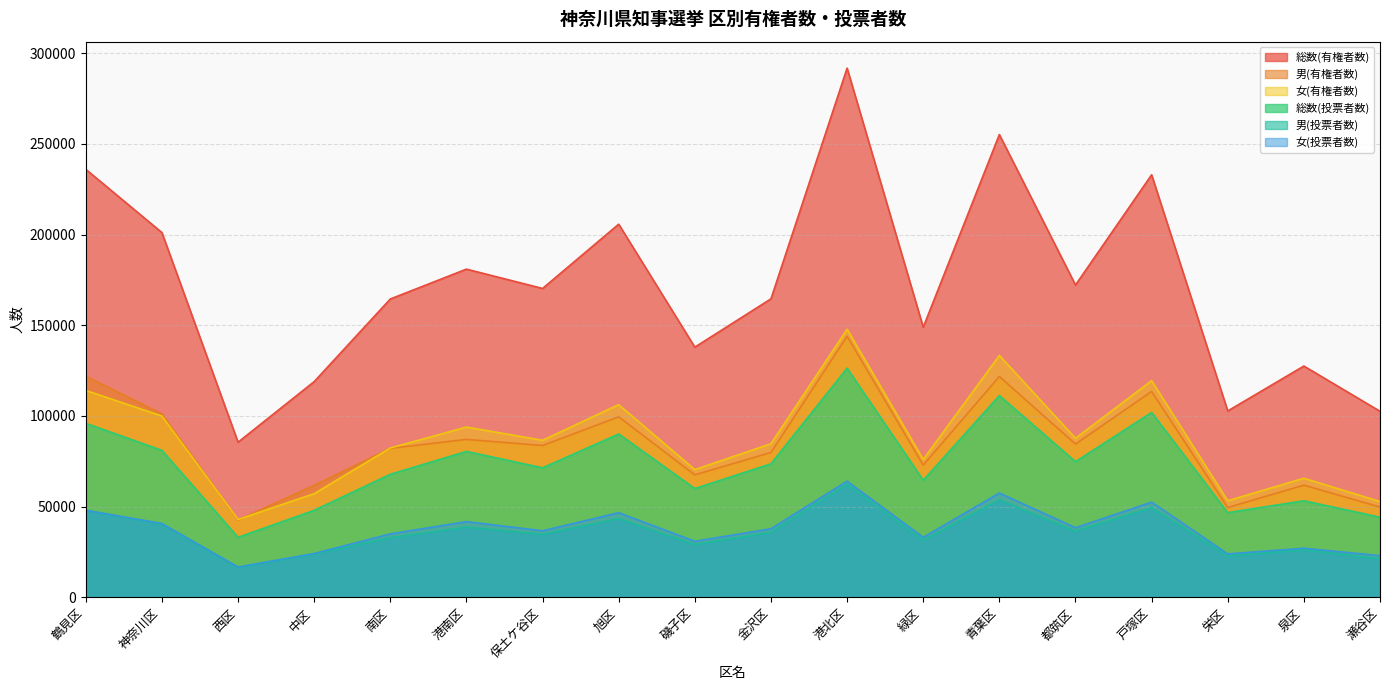

How many data points in 男(投票者数) are above 35799?

8